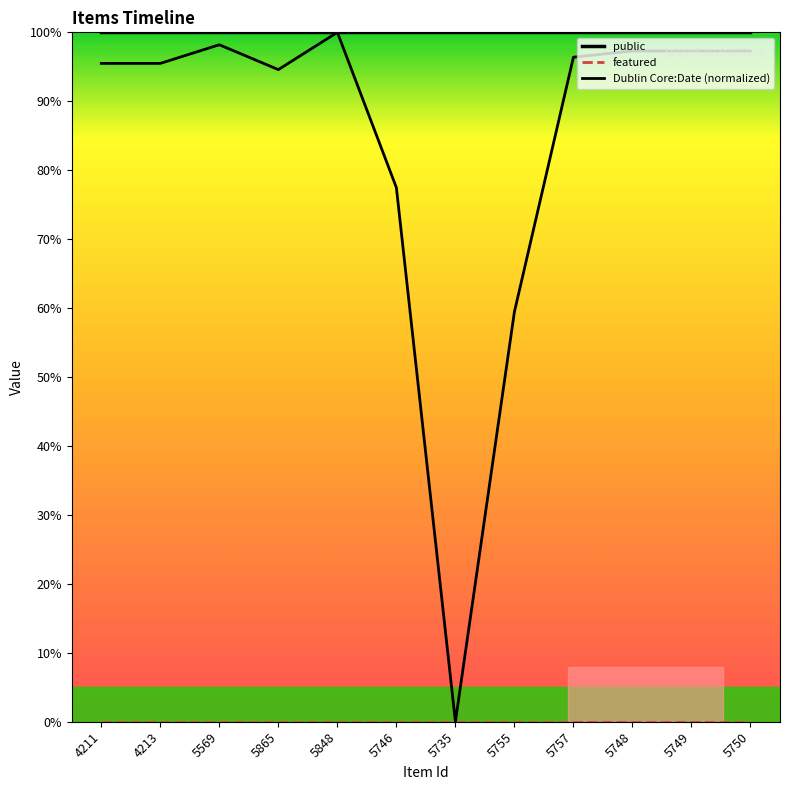

True or false: featured and public intersect in this chart.

False